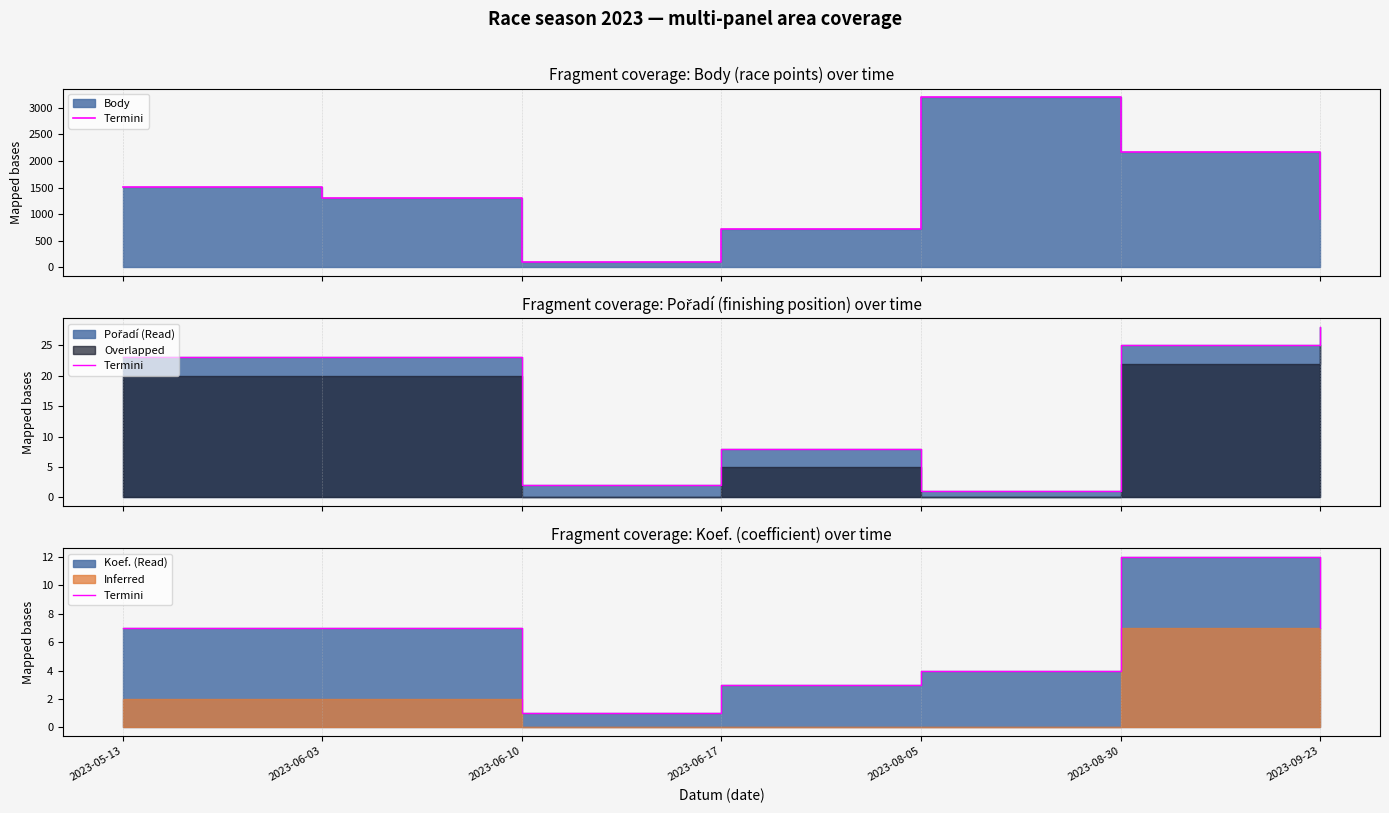

Is it true that the value at 2023-06-10 is 2?

False